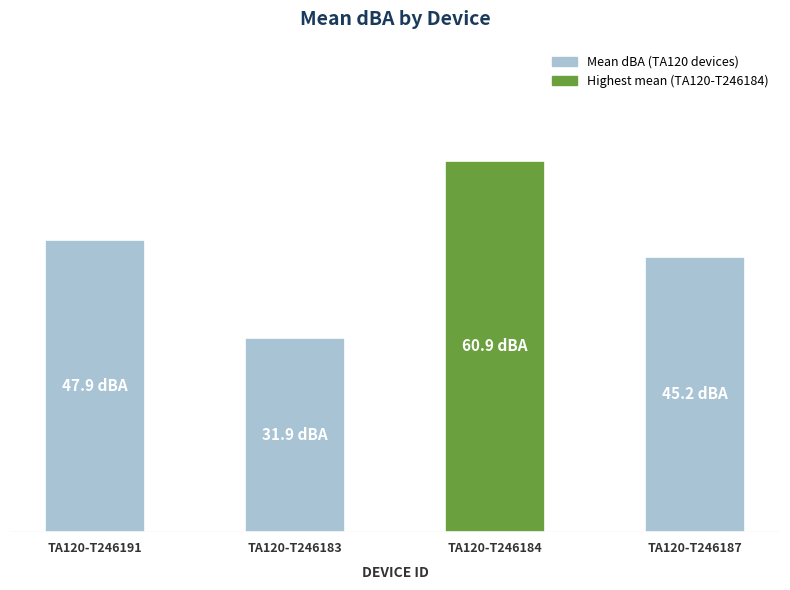

What is the value of the 3rd bar from the left?

60.9